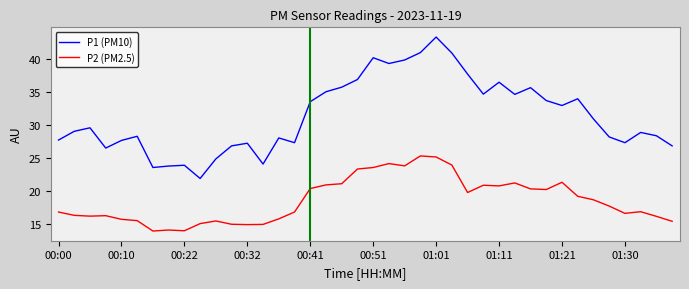

True or false: P1 (PM10) and P2 (PM2.5) intersect in this chart.

False